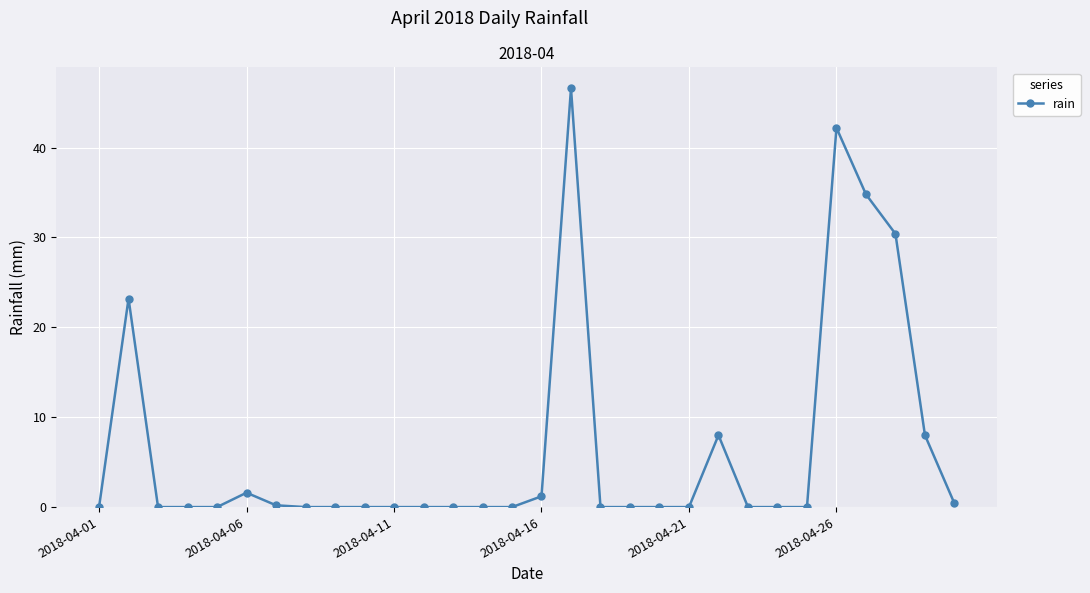

What is the difference between the maximum and minimum values?

46.6